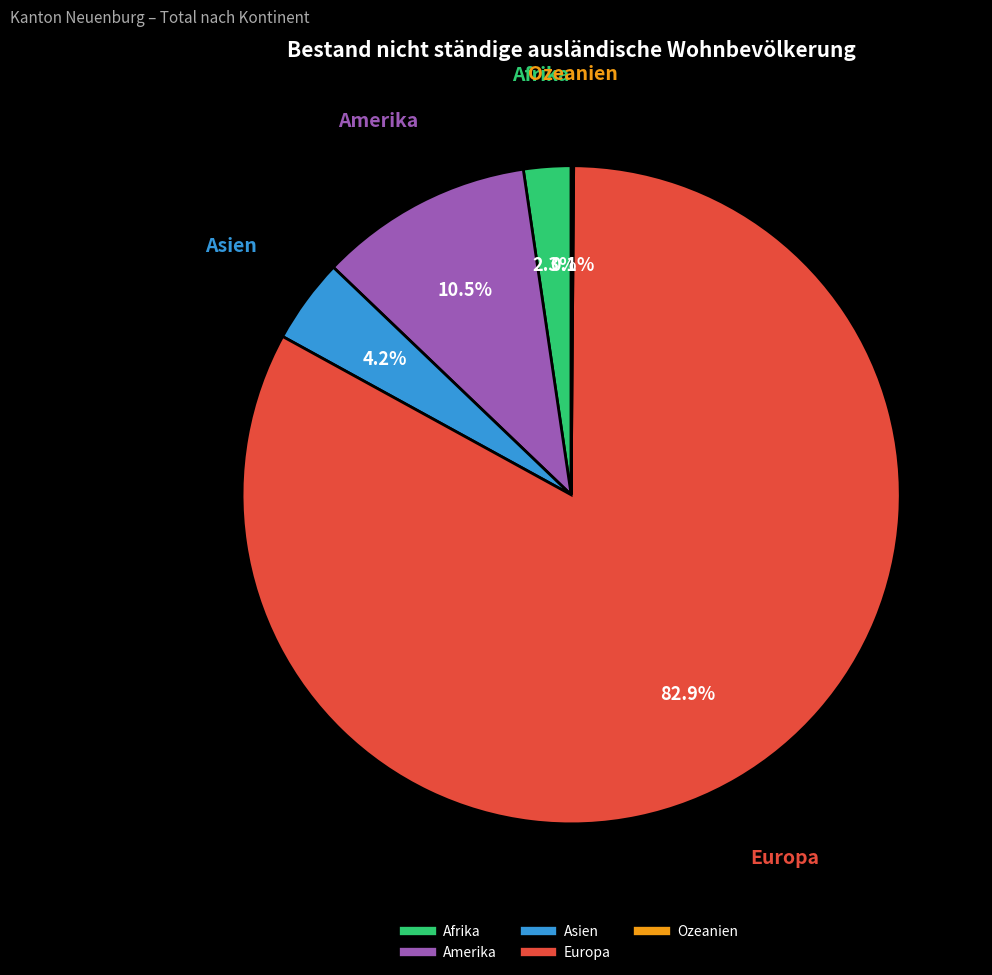

What percentage is the Asien slice, to the nearest percent?

4%